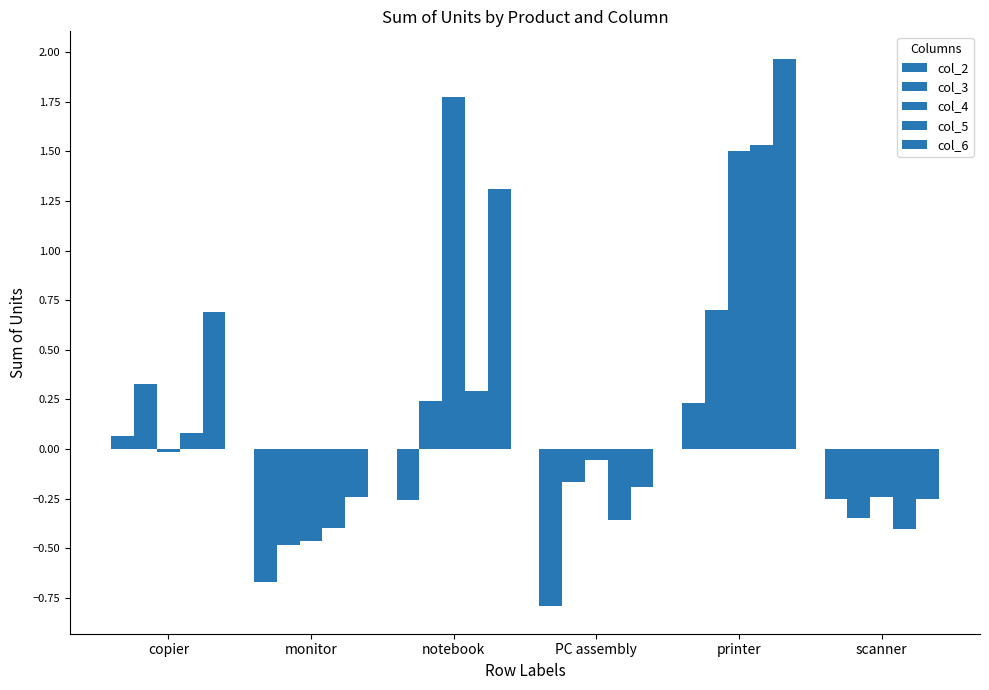

How many bars are there in total?

30